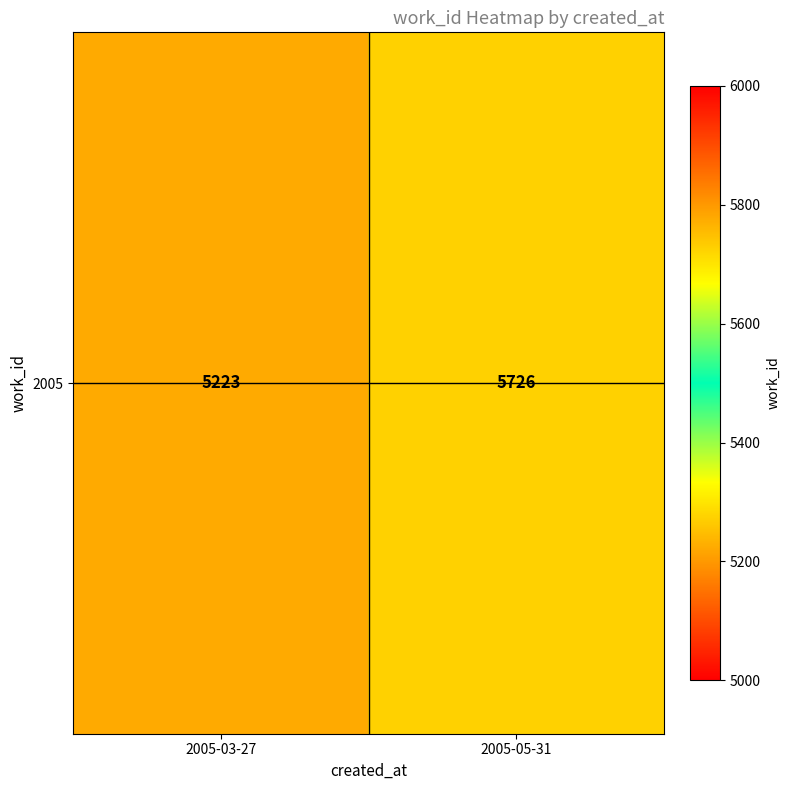

Count the 2005 values in the range 5223 to 5726.

2